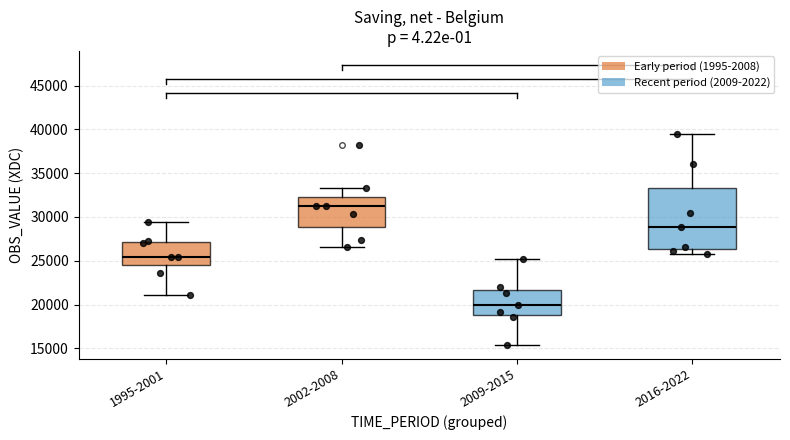

Reading left to right, read every box against the y-axis: the position of its median line, the range the box covers, and the ends of its whiskers. The values are not printed on the chart, so give them approximately, as read against the axis.

1995-2001: median 25500, box 24500 to 27000, whiskers 21000 to 29500
2002-2008: median 31000, box 29000 to 32500, whiskers 26500 to 33500
2009-2015: median 20000, box 19000 to 21500, whiskers 15500 to 25000
2016-2022: median 29000, box 26500 to 33500, whiskers 26000 to 39500